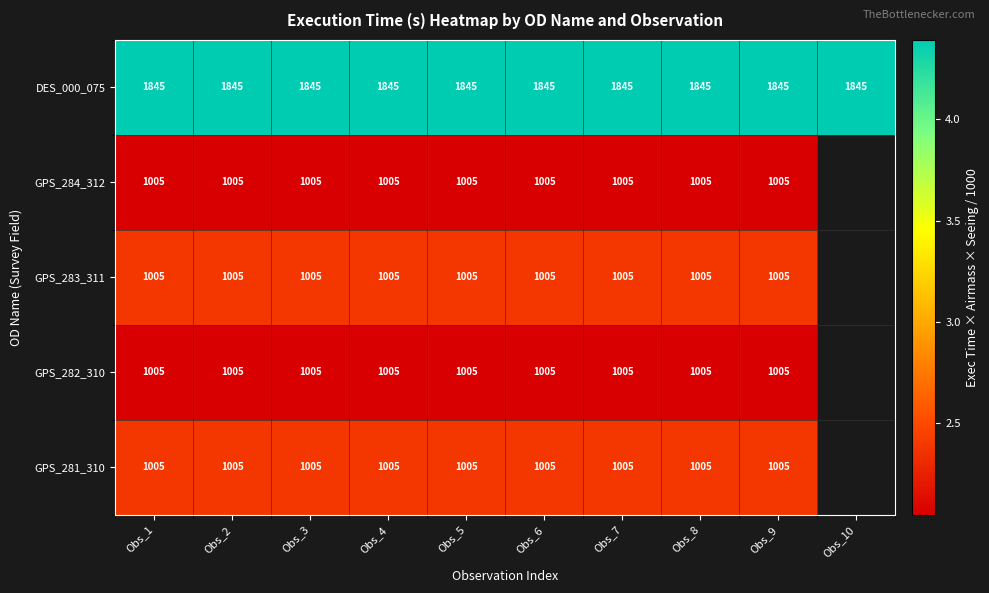

Is the value of GPS_281_310 at Obs_1 greater than the value of DES_000_075 at Obs_5?

No